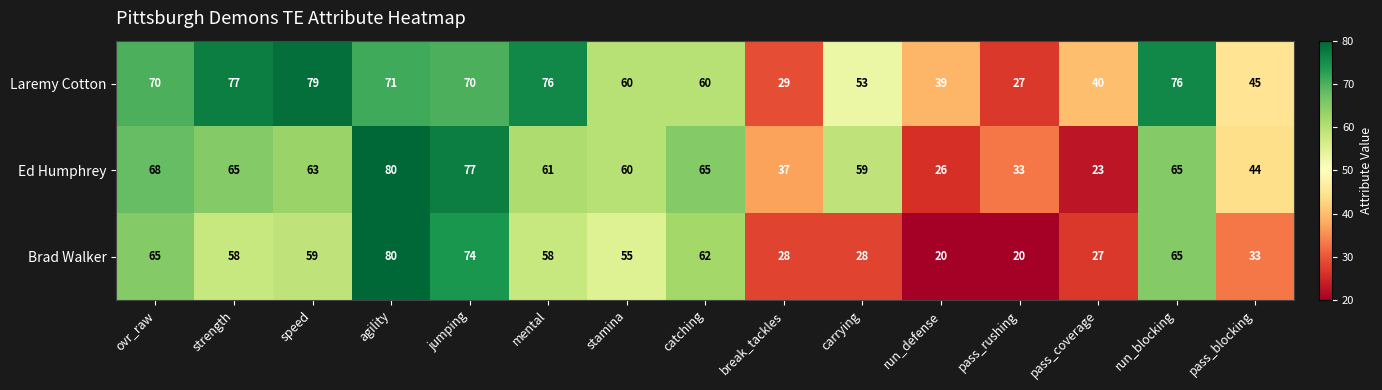

The Laremy Cotton series shows 12 at pass_rushing. True or false?

False